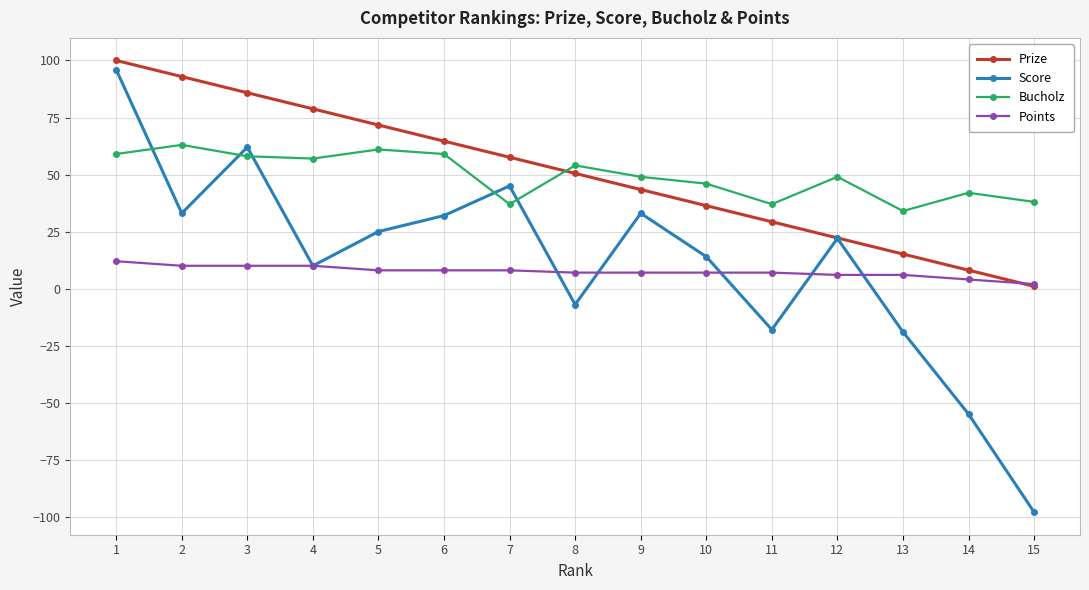

True or false: Prize has more than 0 interior local peaks.

False